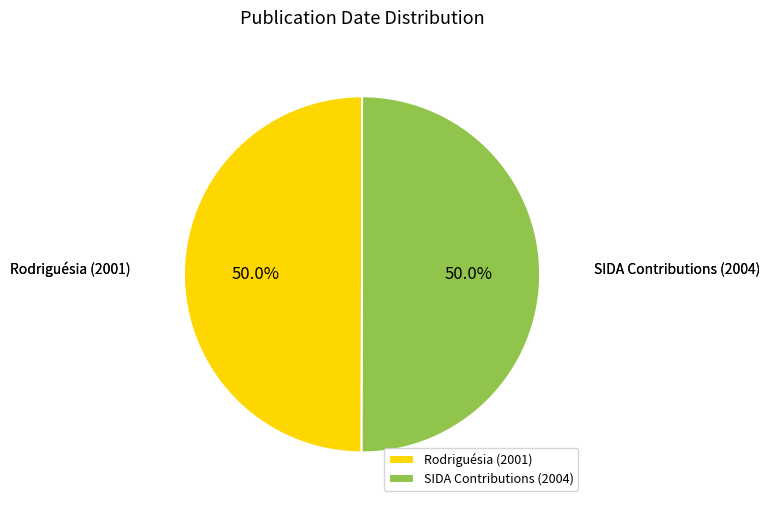

Approximately how many times larger is the value at Rodriguésia (2001) compared to SIDA Contributions (2004)?

1.0